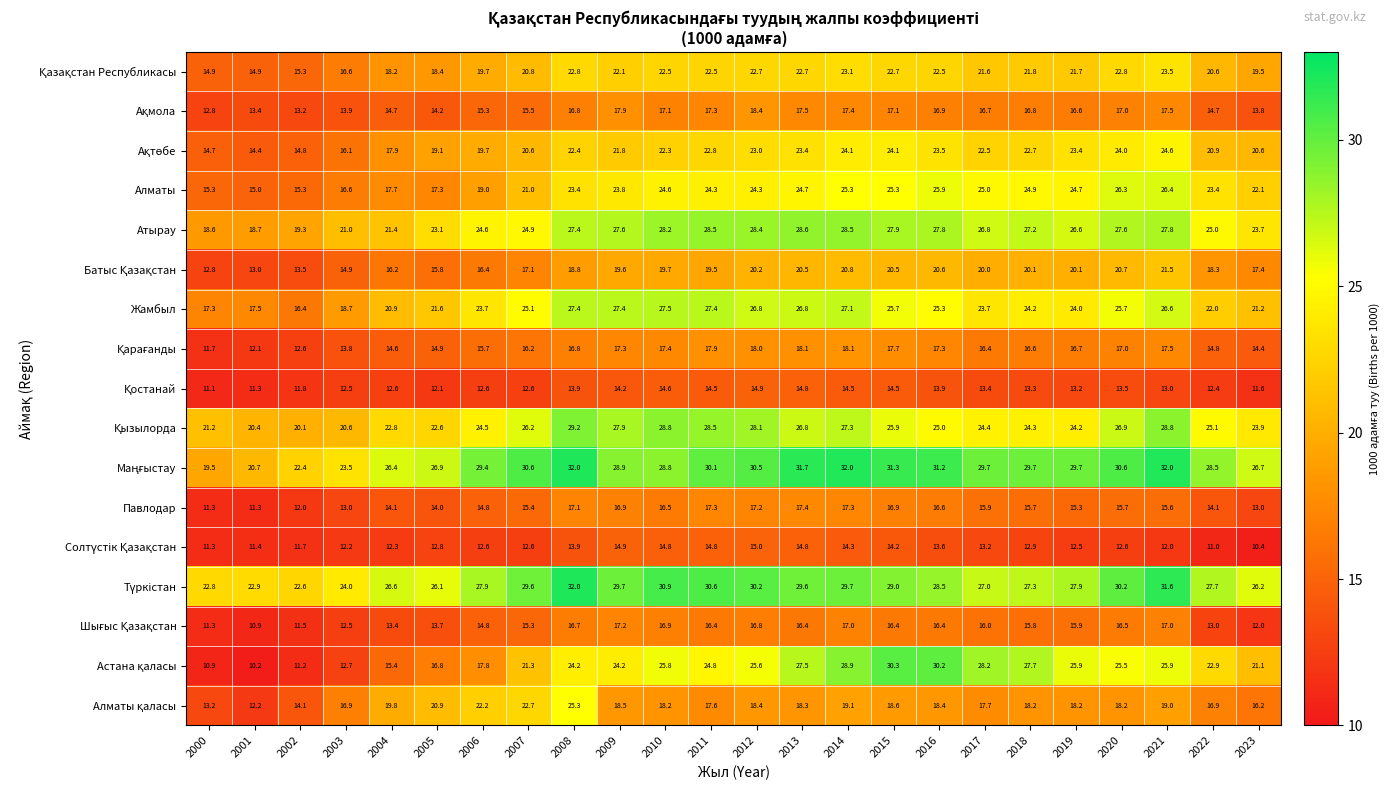

What is the difference between the highest and lowest values at 2006?

16.8